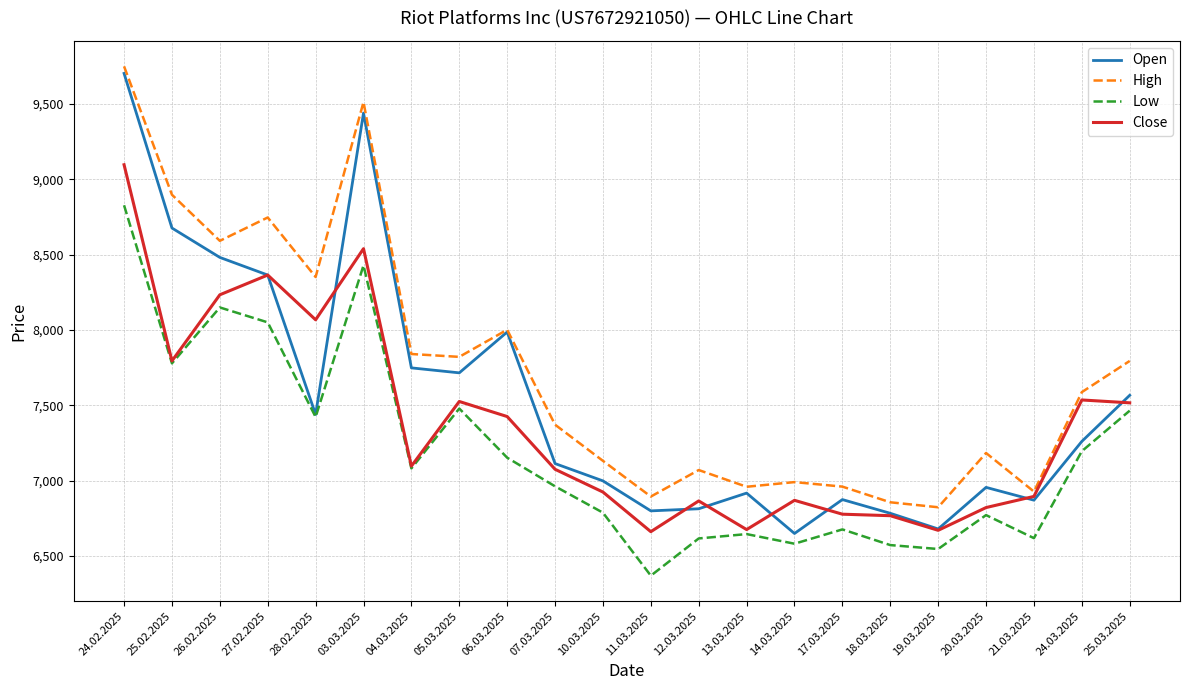

Which series has the largest total across all categories?

High